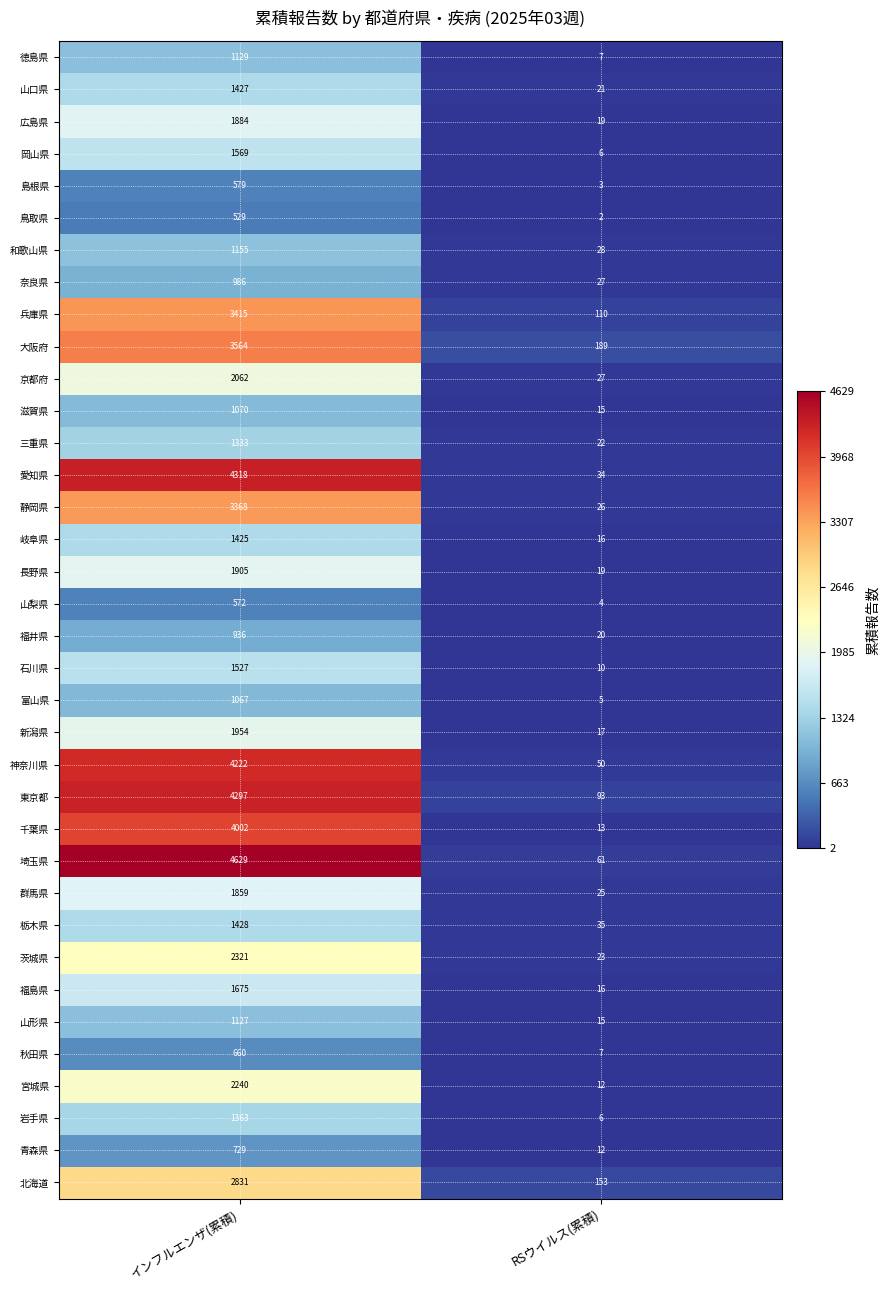

At which category does the chart reach its minimum across all series?

RSウイルス(累積)